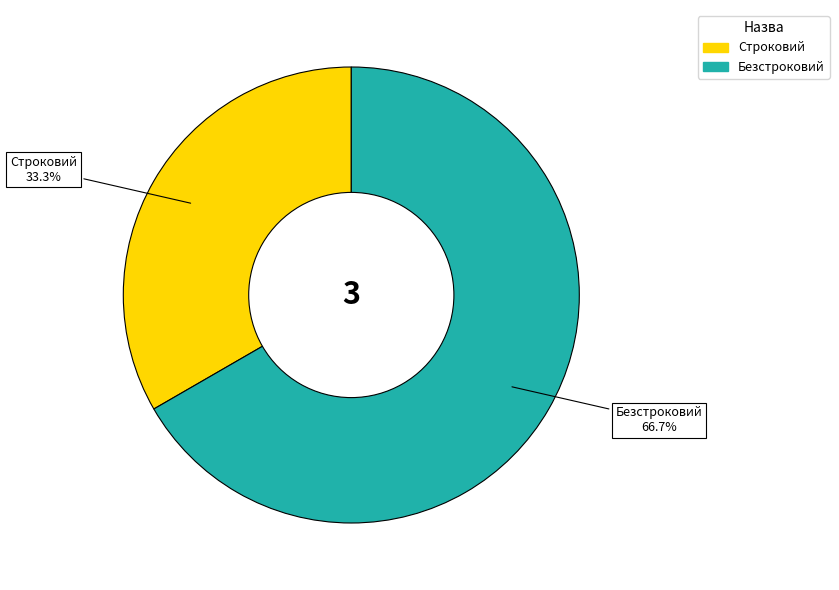

Is there any slice that represents more than half of the pie?

Yes